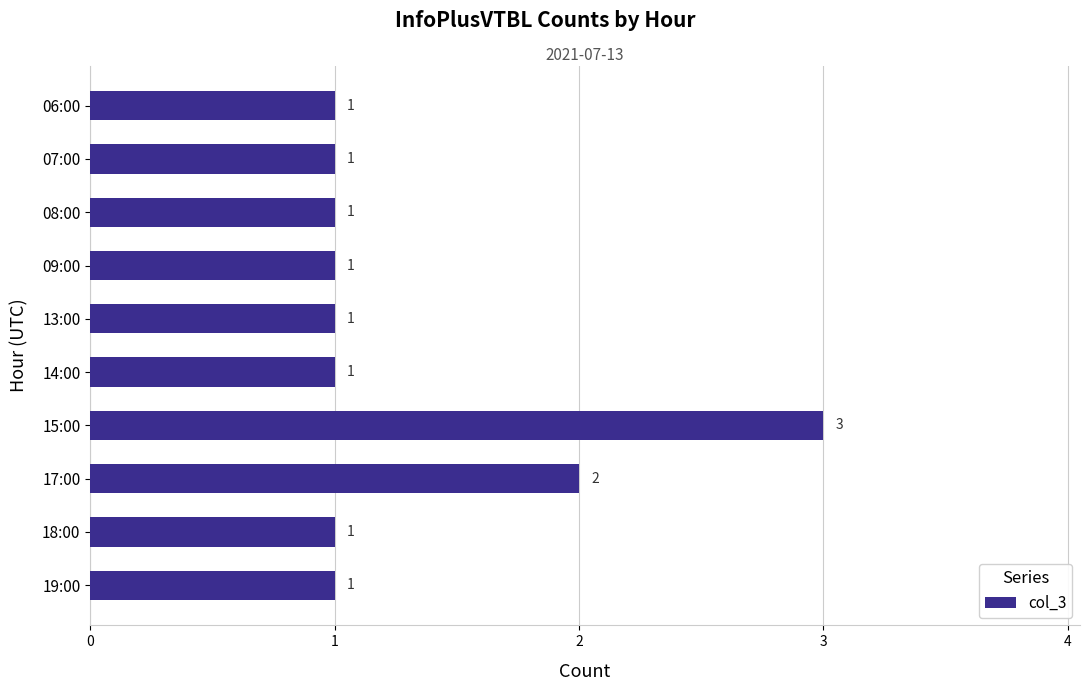

What is the maximum value shown in the chart?

3